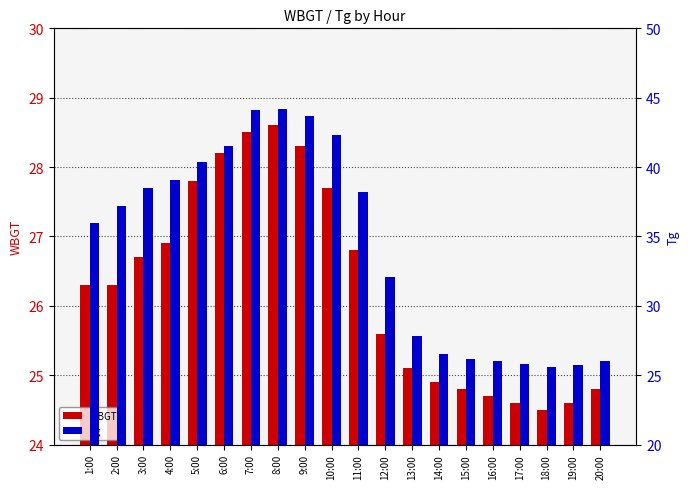

Rank the categories by WBGT value from highest to lowest.

8:00, 7:00, 9:00, 6:00, 5:00, 10:00, 4:00, 11:00, 3:00, 1:00, 2:00, 12:00, 13:00, 14:00, 15:00, 20:00, 16:00, 17:00, 19:00, 18:00